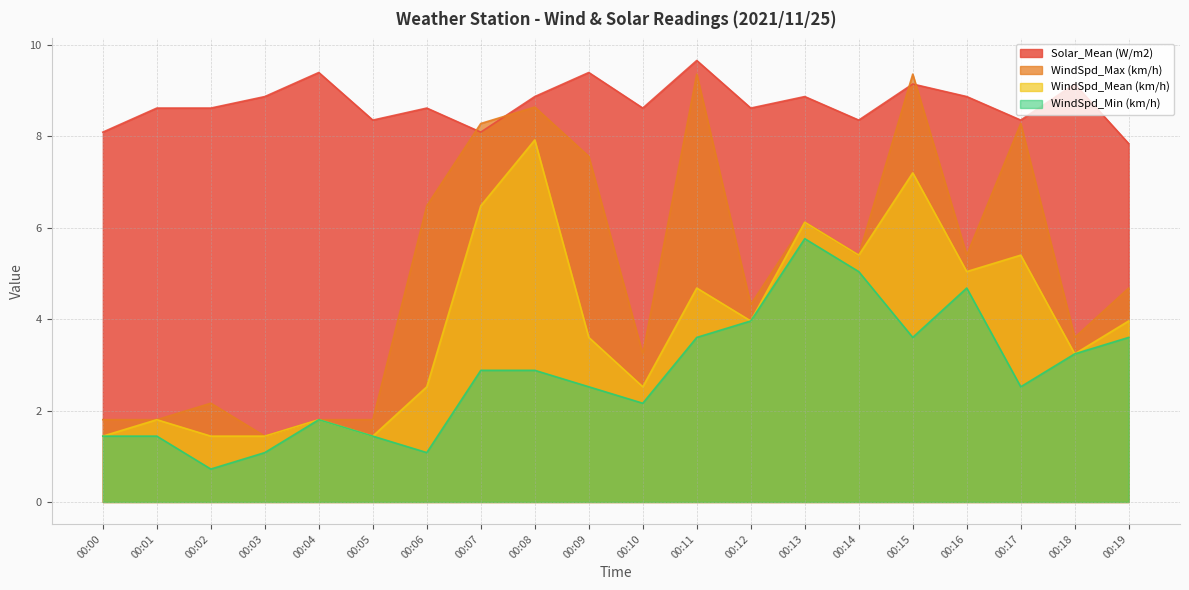

At which label does WindSpd_Min (km/h) first exceed 2?

00:07